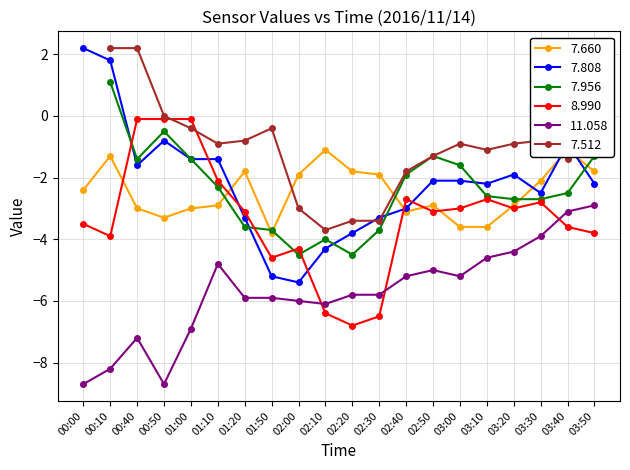

Is the value of 8.990 at 00:40 greater than the value of 7.808 at 03:20?

Yes